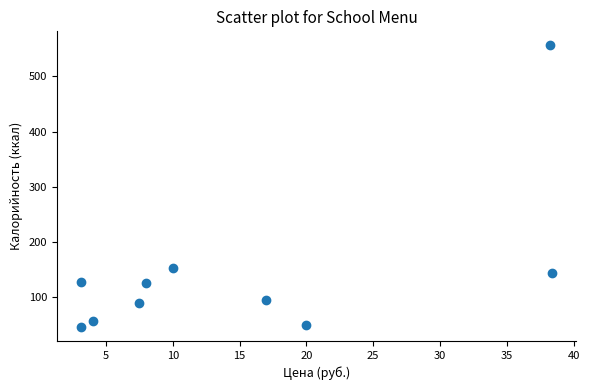

What Y value in the scatter plot is closest to 301?

154.0